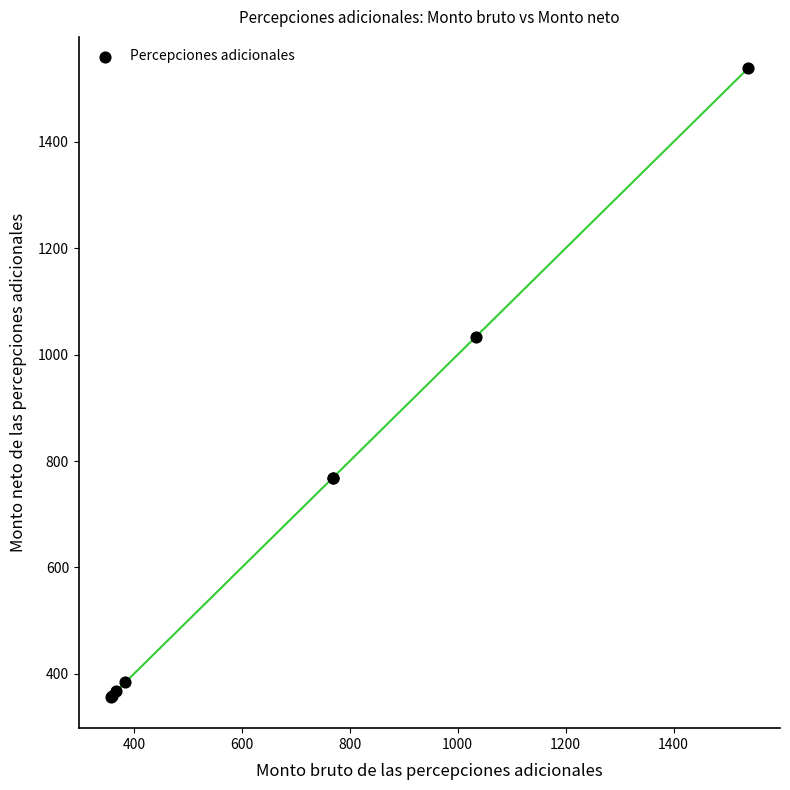

What Y value in the scatter plot is closest to 947?

1033.8